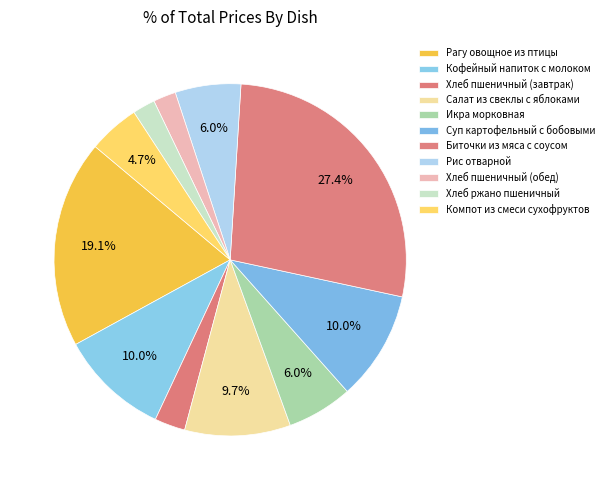

How many segments does this pie chart have?

11